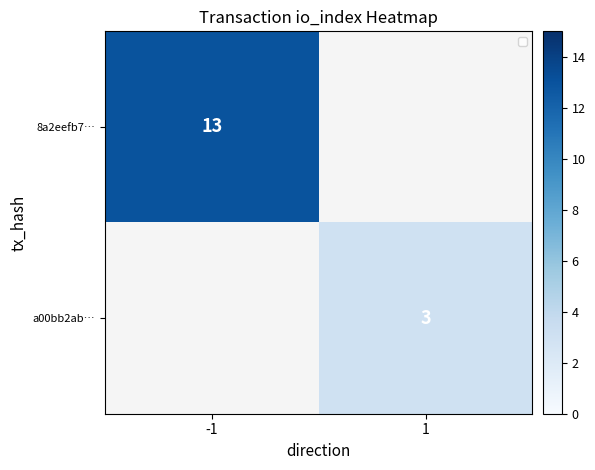

How many categories are shown in the chart?

2